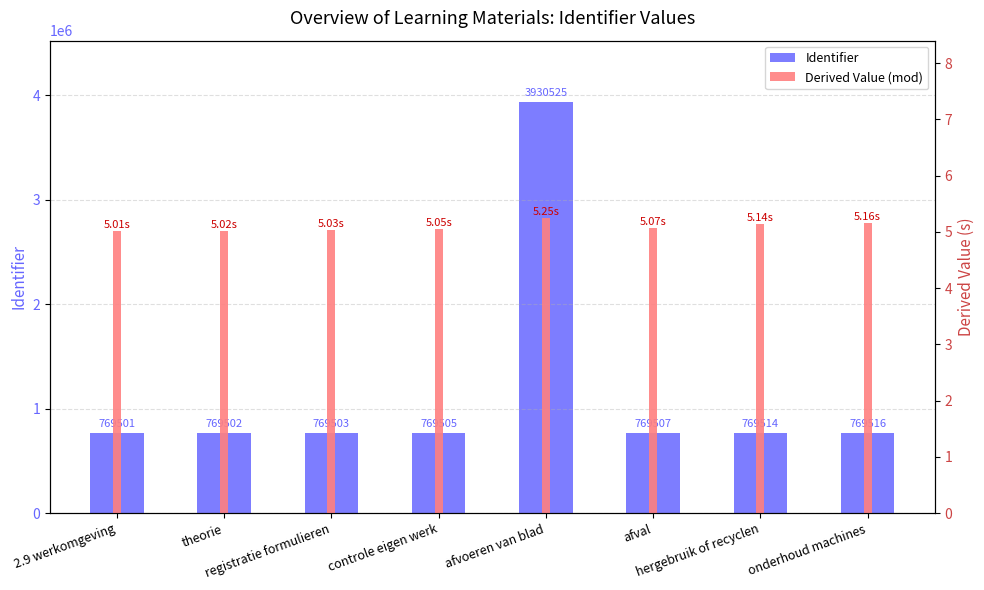

The Identifier series shows 505541.4 at theorie. True or false?

False